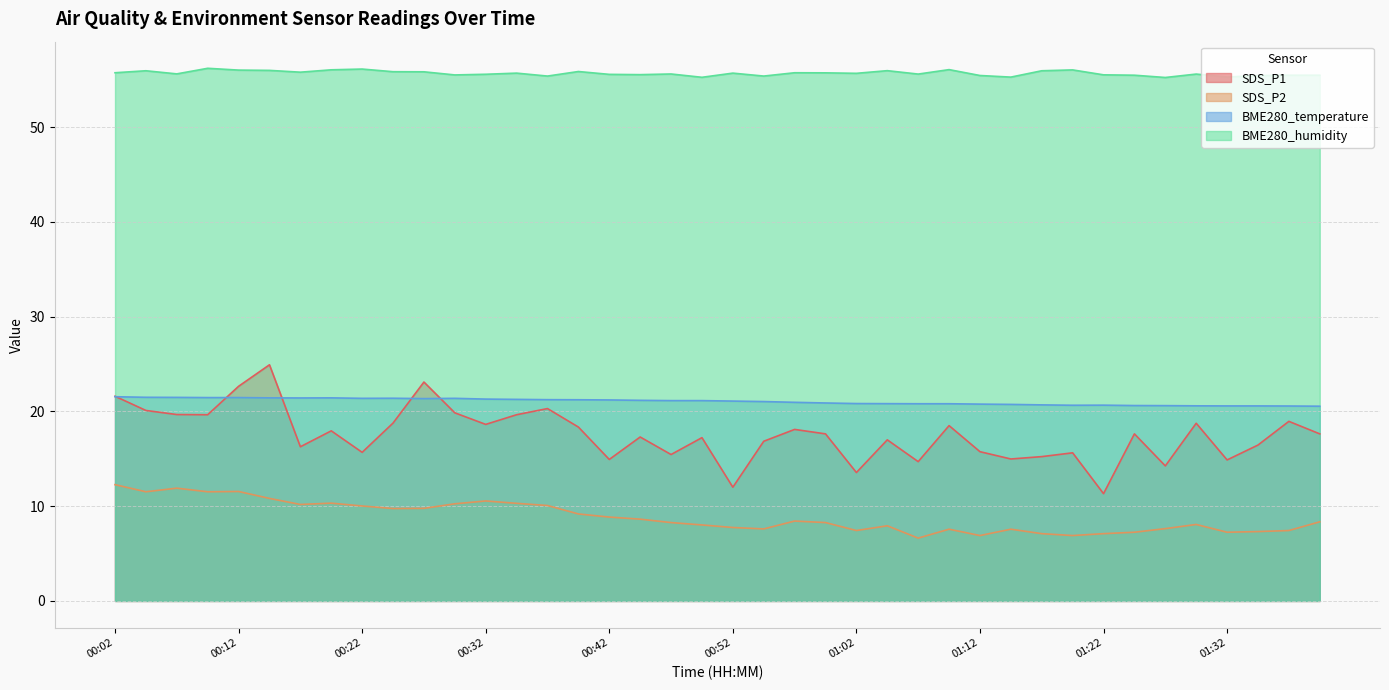

Between 00:02 and 00:14, which series saw the biggest shift?

SDS_P1